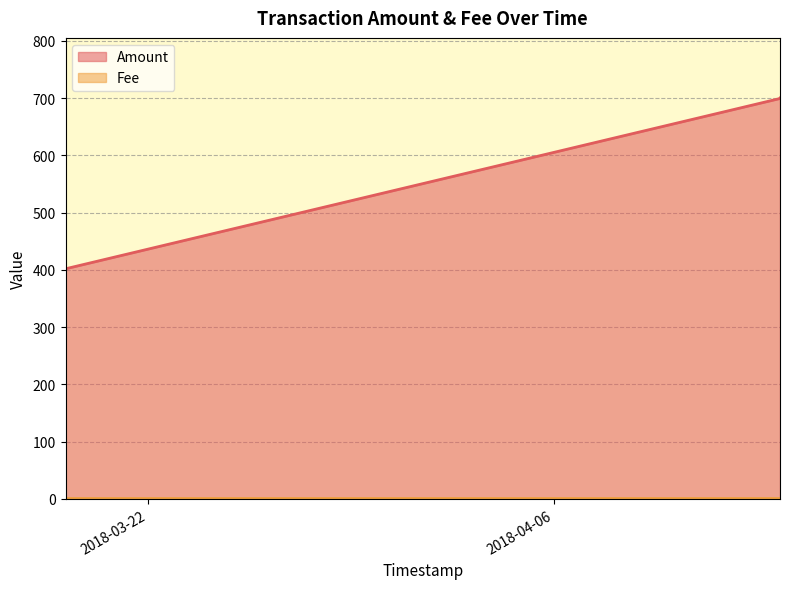

Does the chart have visible grid lines?

Yes